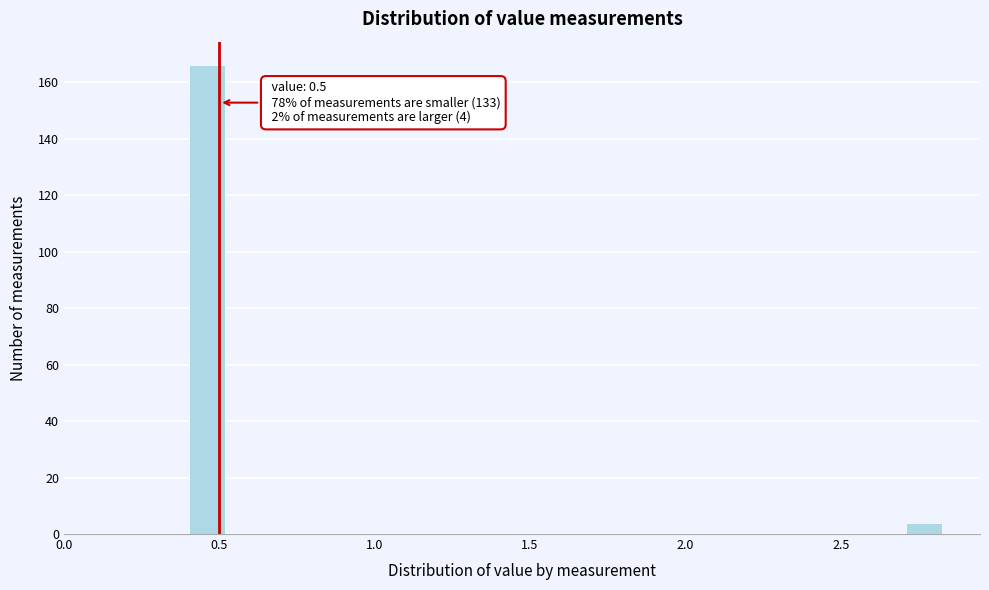

Around what value on the x-axis is the tallest bar? Give the approximate position of its centre, as read against the axis.

0.45